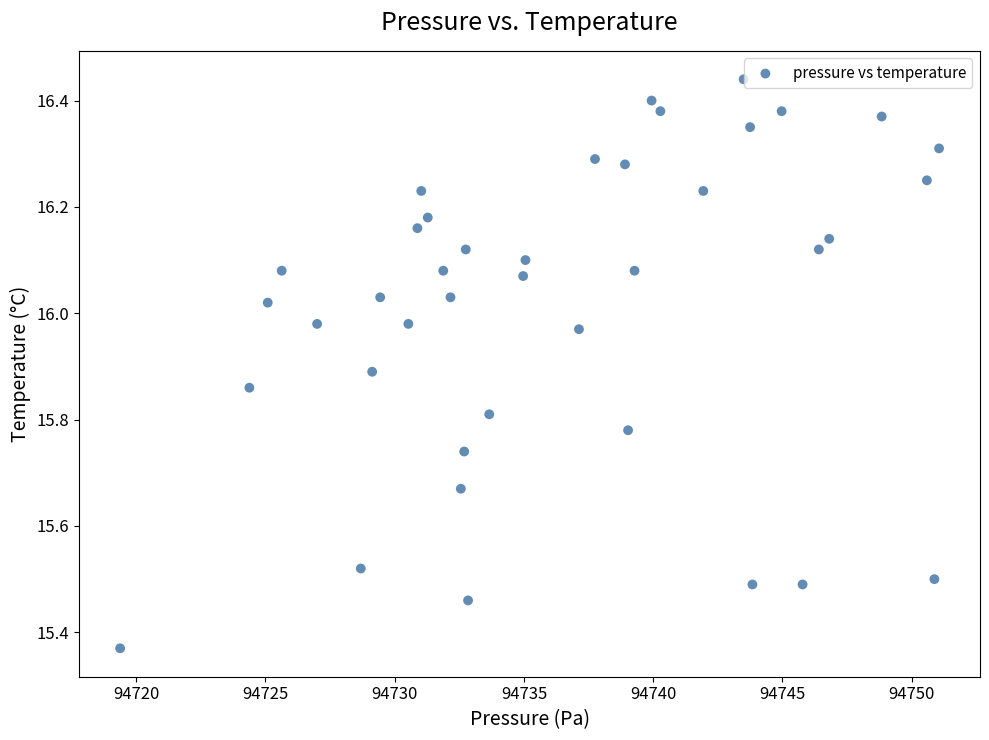

What is the range of X values (max minus min)?

31.7